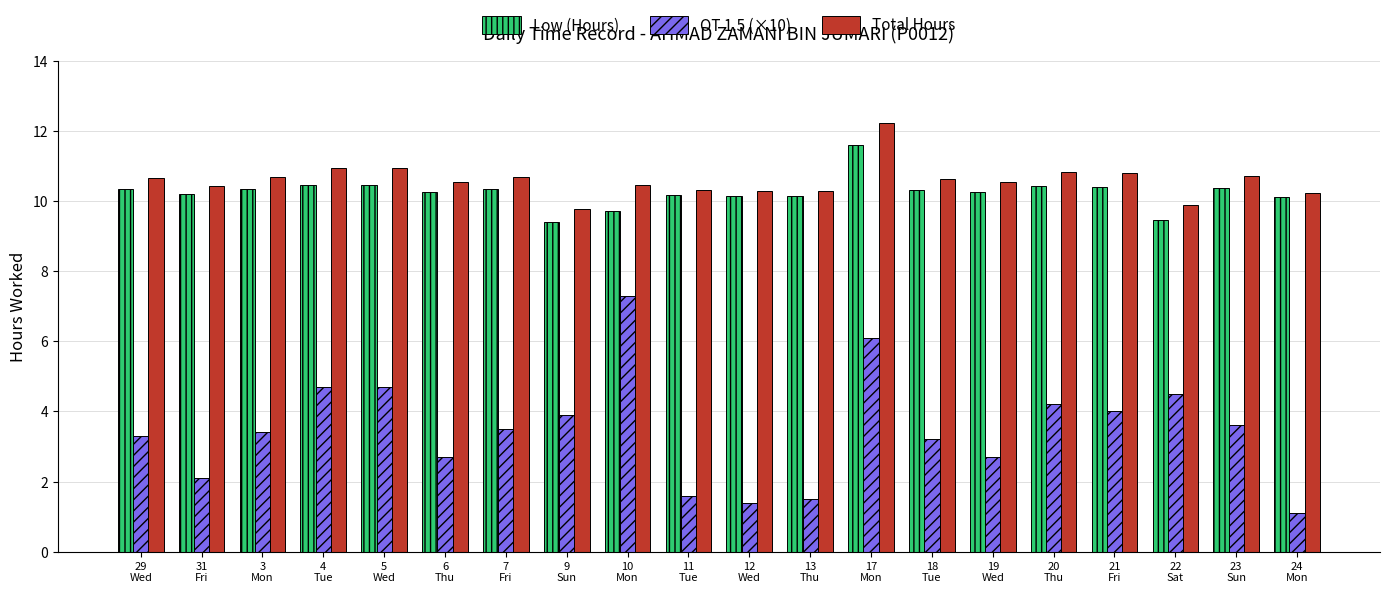

What is the value of the Low (Hours) bar at the 8th from the left?

9.4